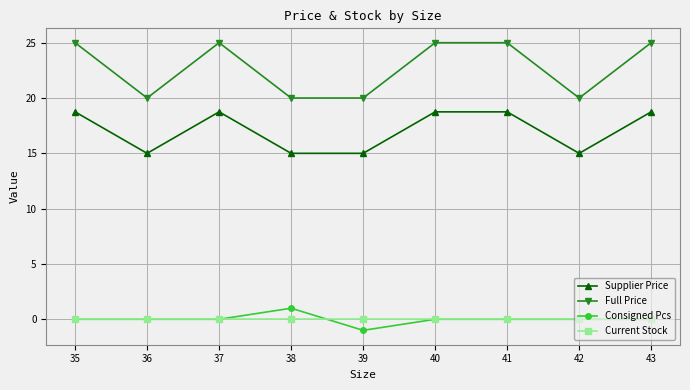

True or false: Consigned Pcs has a value of -0.9 at 40.

False